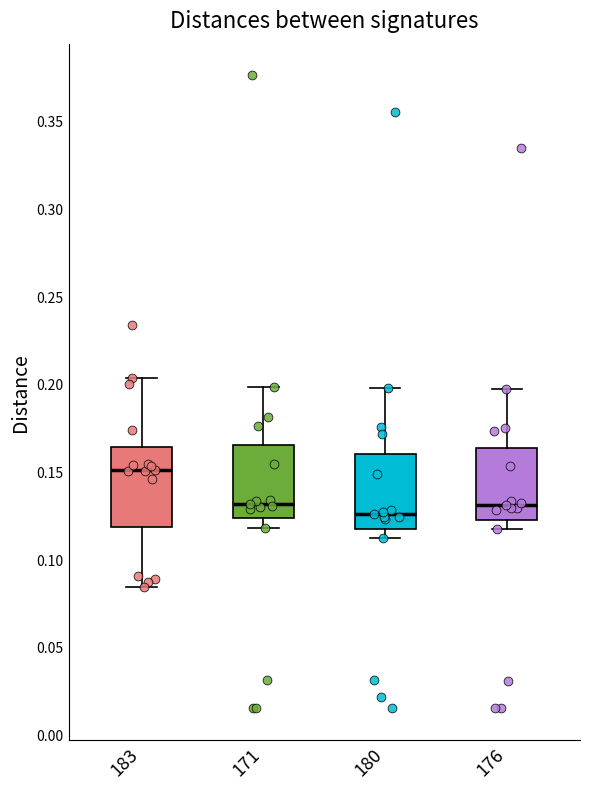

Which box's median line is the highest?

183